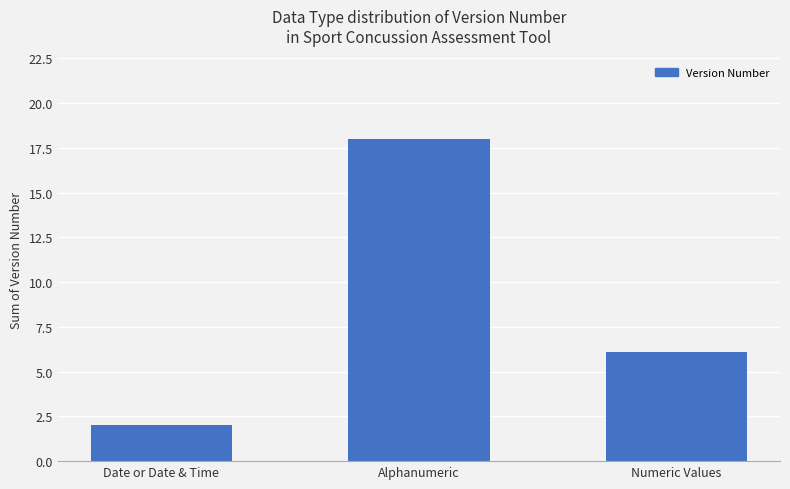

Reading left to right, what are all the values shown in this chart?

Date or Date & Time=2.0	Alphanumeric=18.0	Numeric Values=6.1